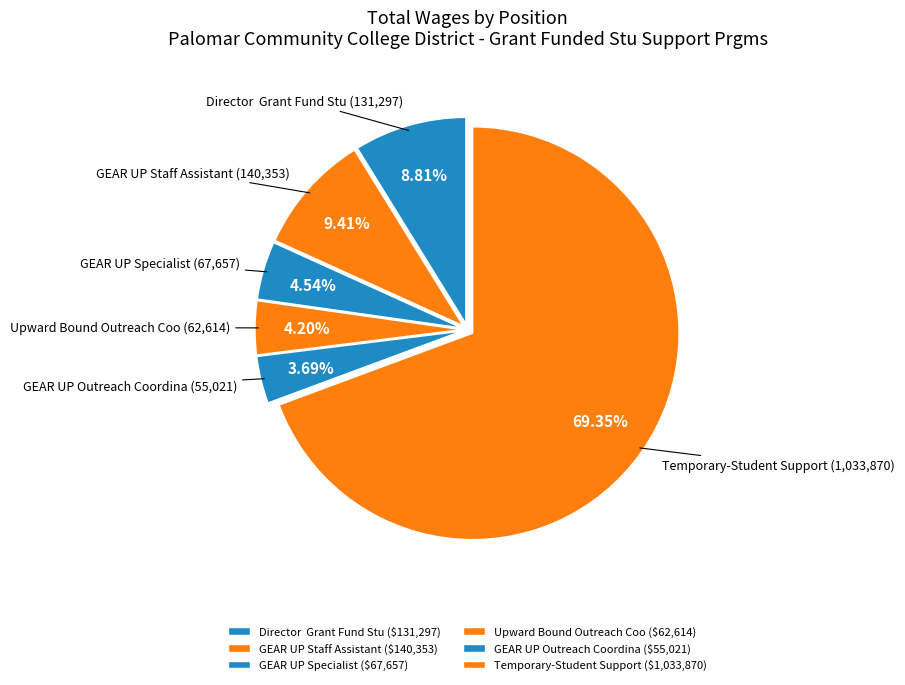

To the nearest percent, what is the combined percentage of GEAR UP Specialist and GEAR UP Staff Assistant?

14%